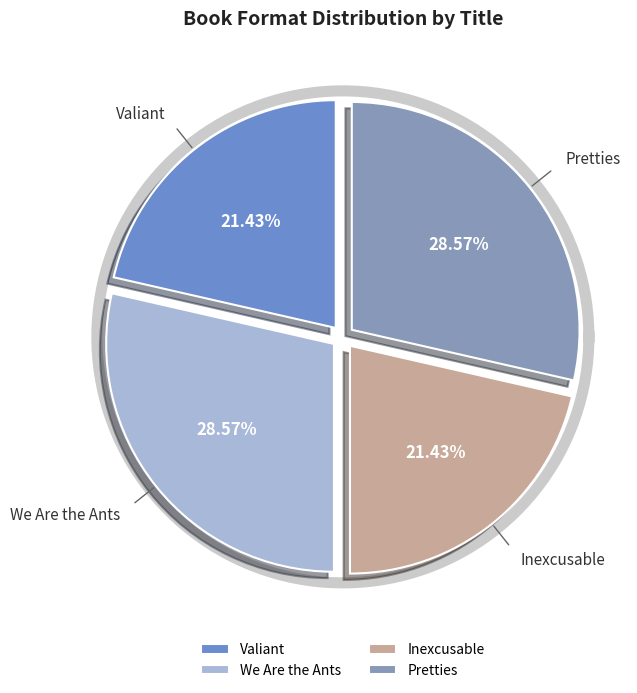

Count the number of slices in the pie.

4